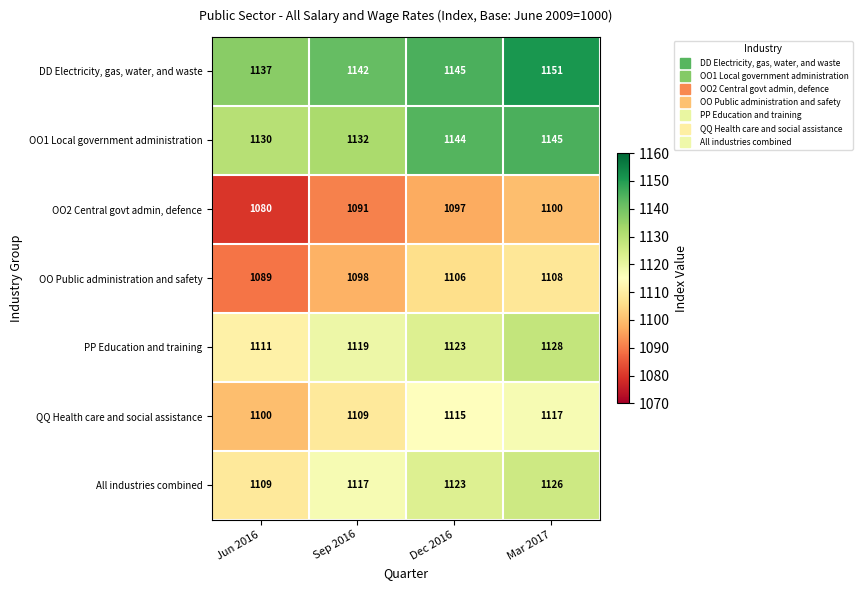

The QQ Health care and social assistance series shows 1109 at Sep 2016. True or false?

True